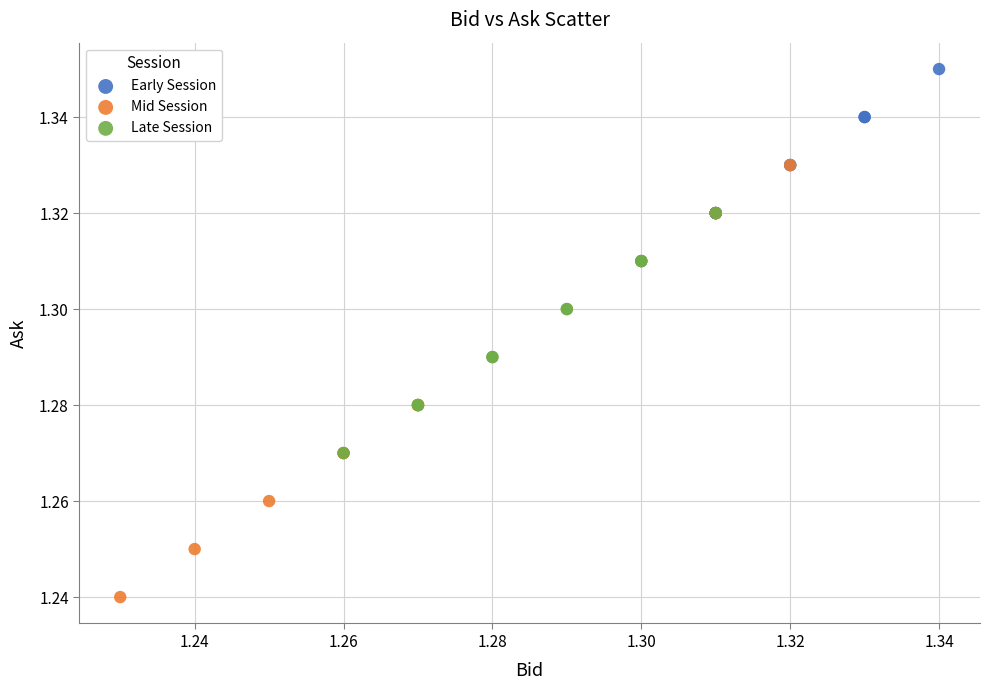

Which series has the widest spread of Y values?

Mid Session